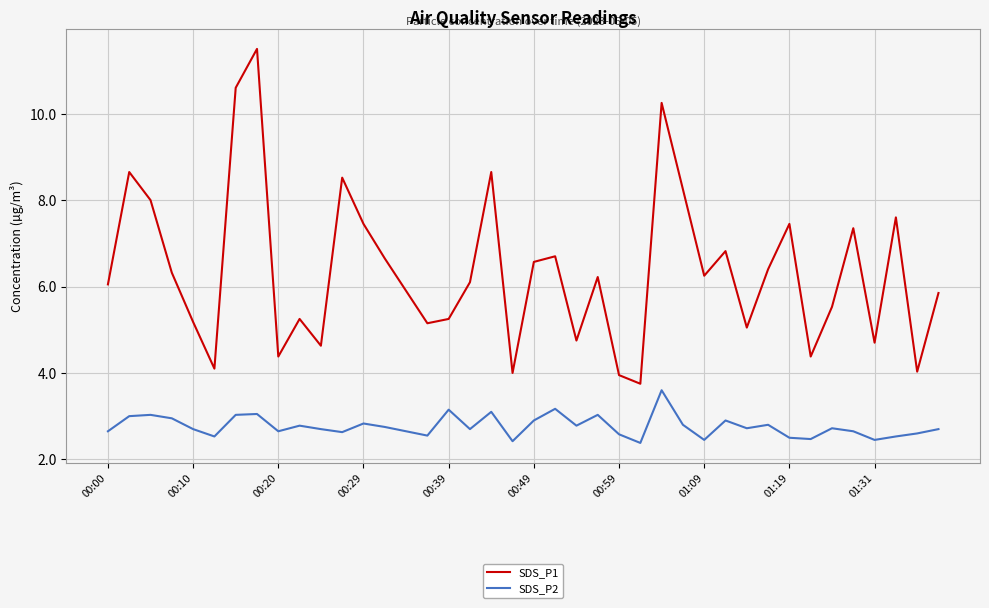

Which series has the largest range (max minus min)?

SDS_P1